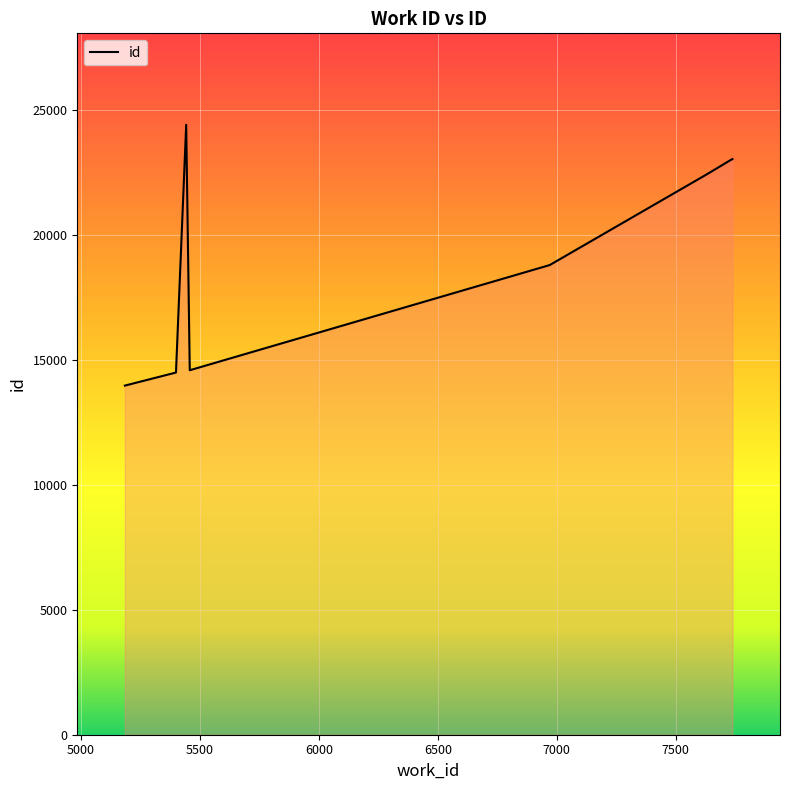

How many lines are shown in the chart?

1